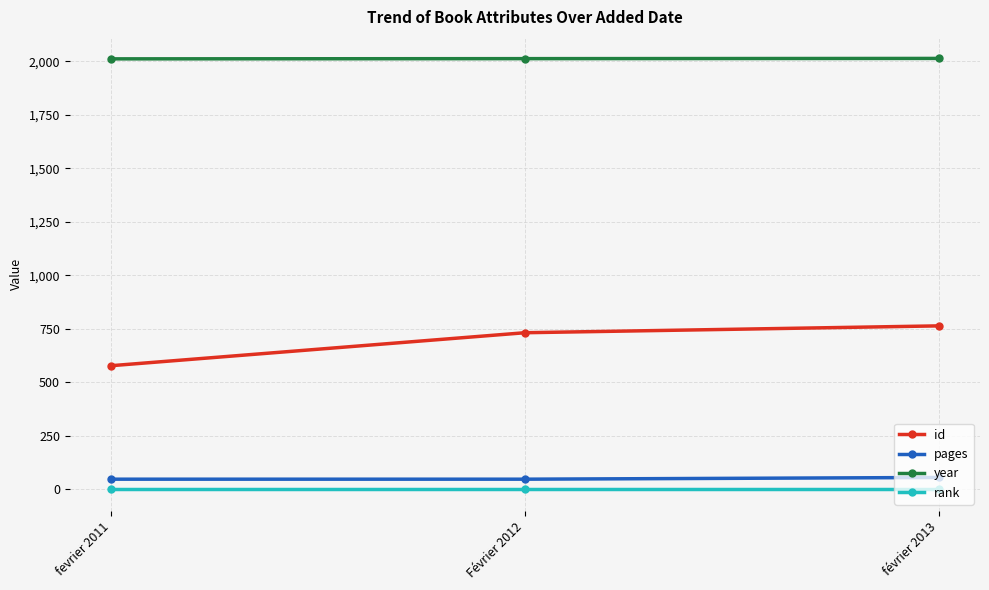

Is it true that pages equals 48 at Février 2012?

True